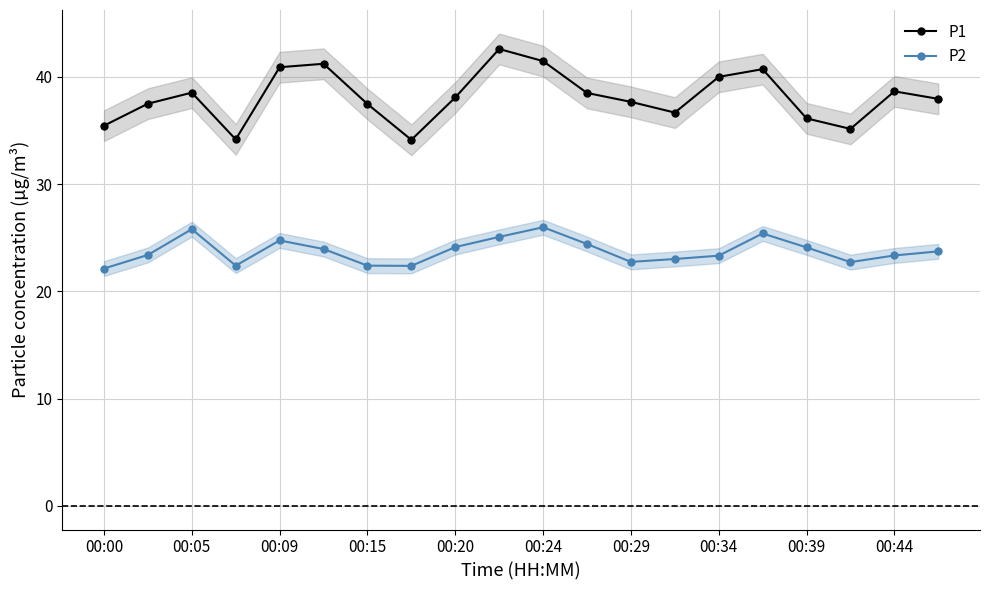

Where is the first local maximum for P2?

00:05